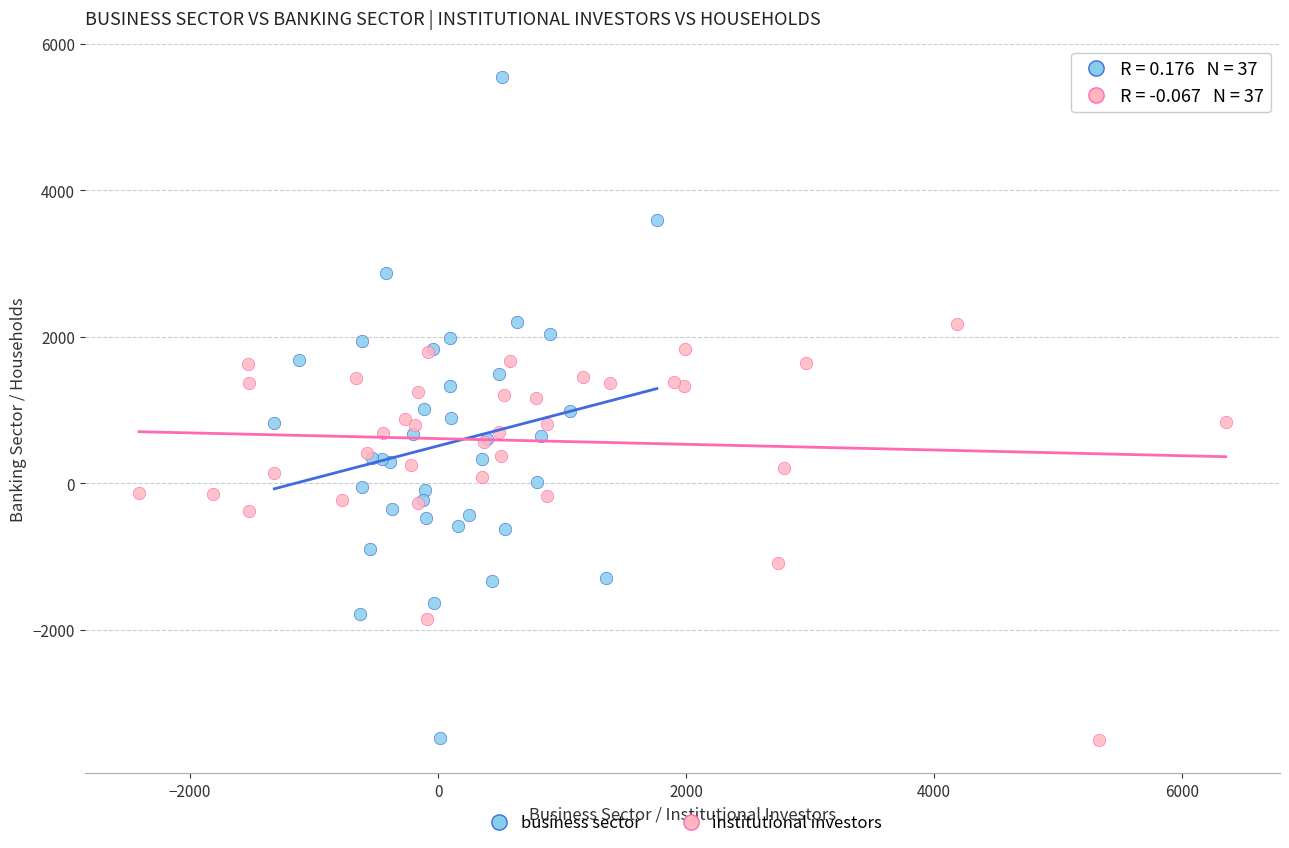

Which series has the largest Y range (max minus min)?

business sector